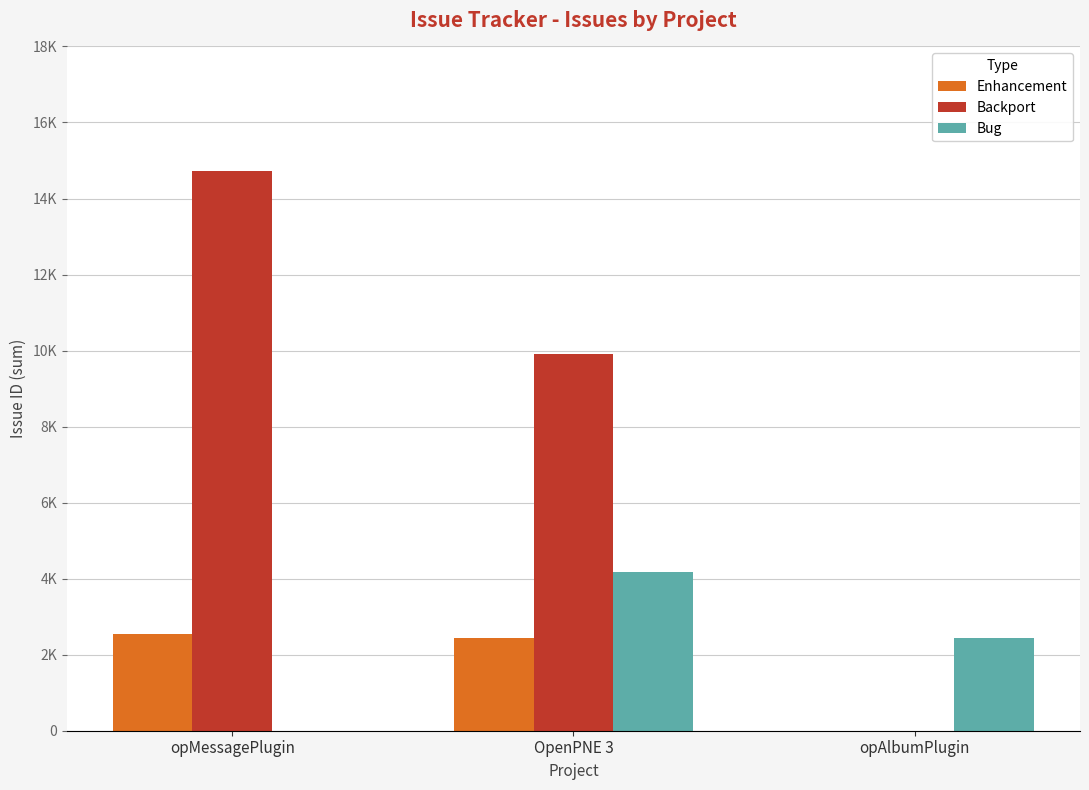

Which series changed the most between opMessagePlugin and OpenPNE 3?

Backport